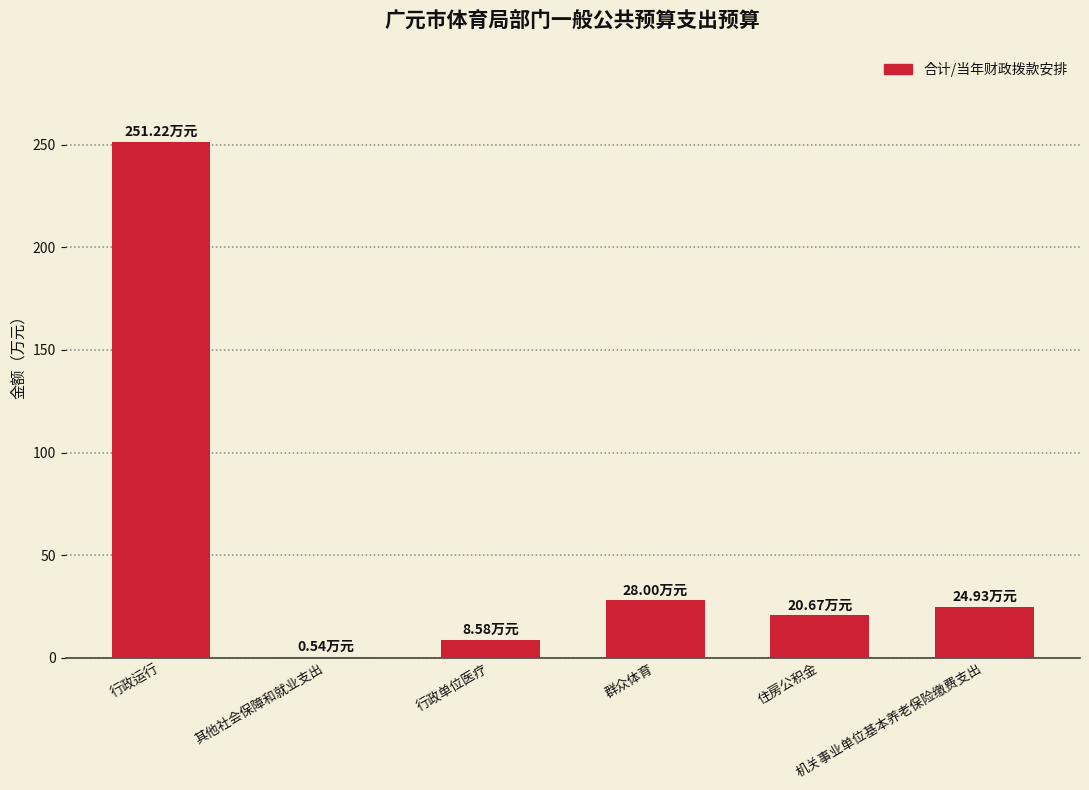

What is the sum of all values?

333.9